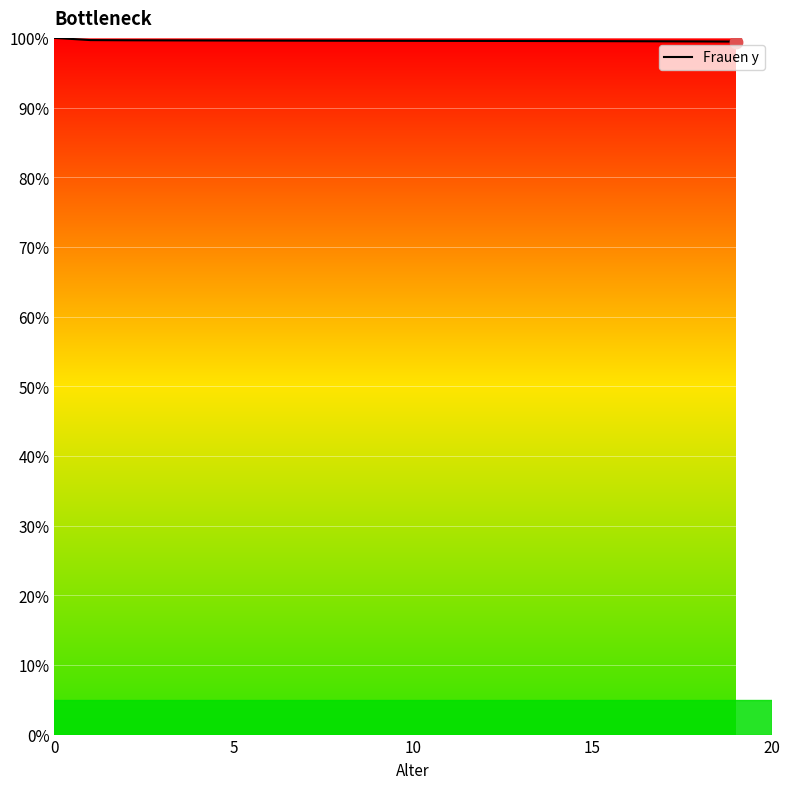

What is the smallest value displayed?

99.5